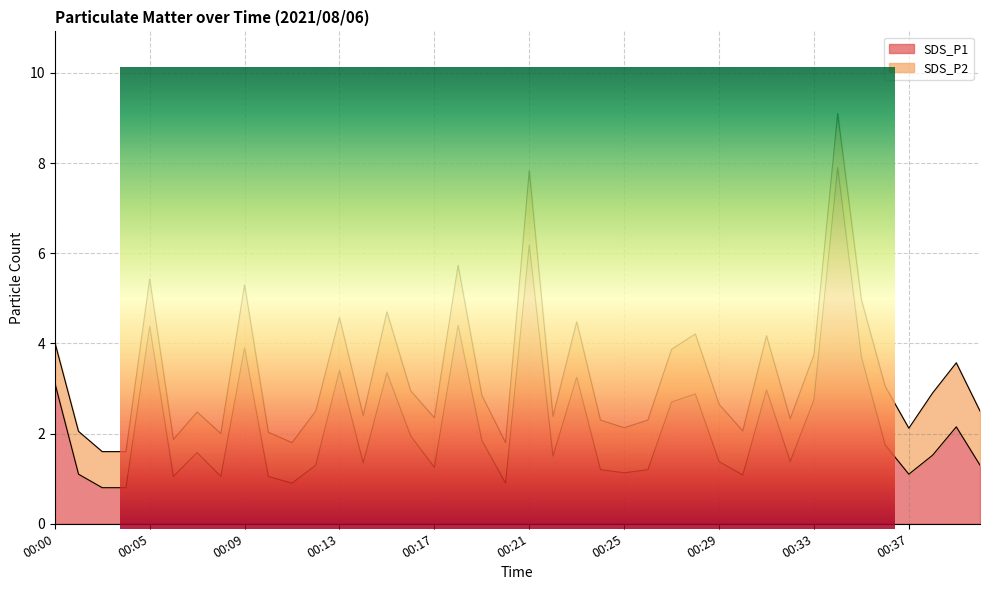

Count the number of values greater than 1.

36